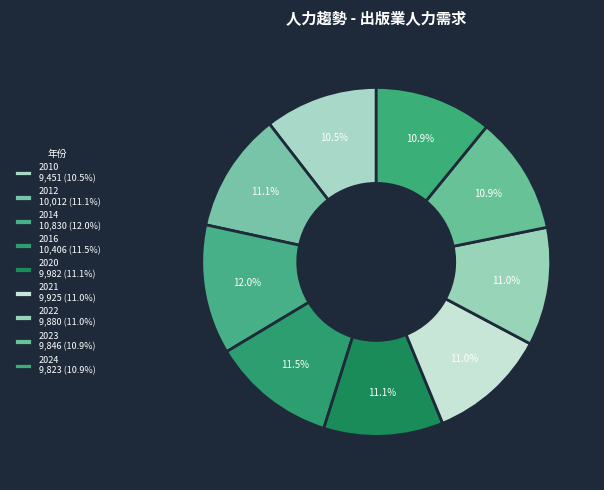

How many segments does this pie chart have?

9